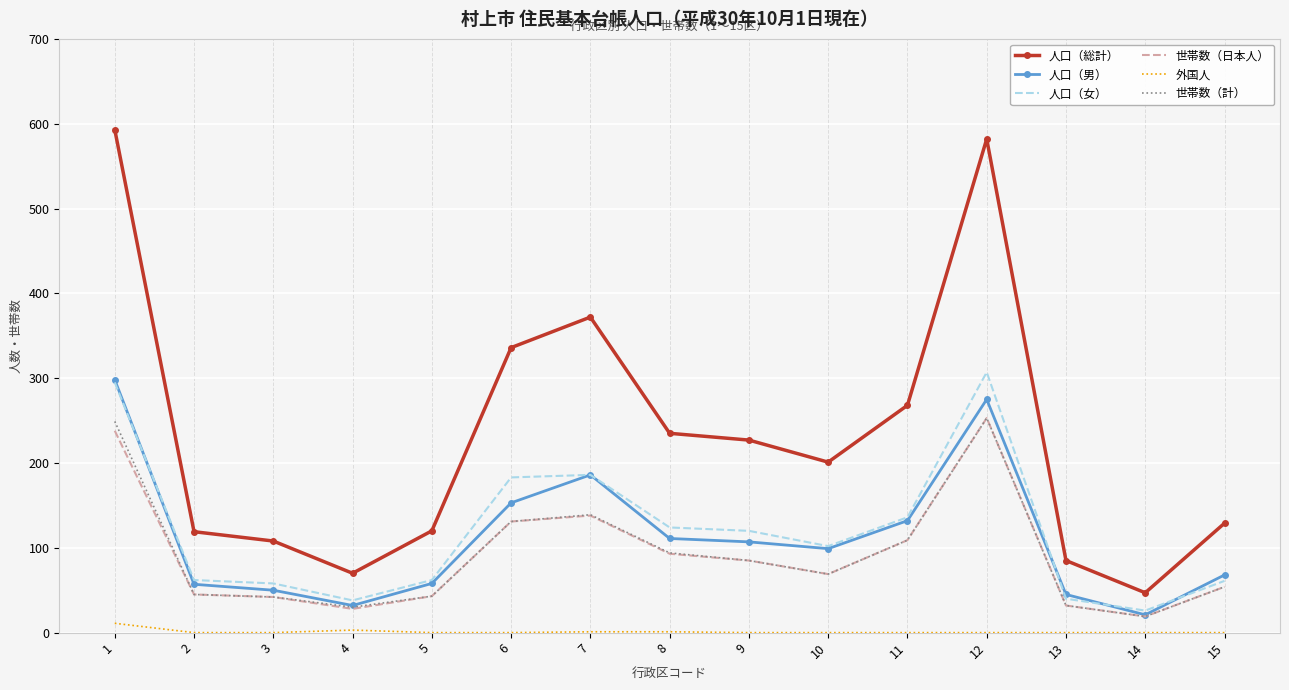

Which series has the largest range (max minus min)?

人口（総計）